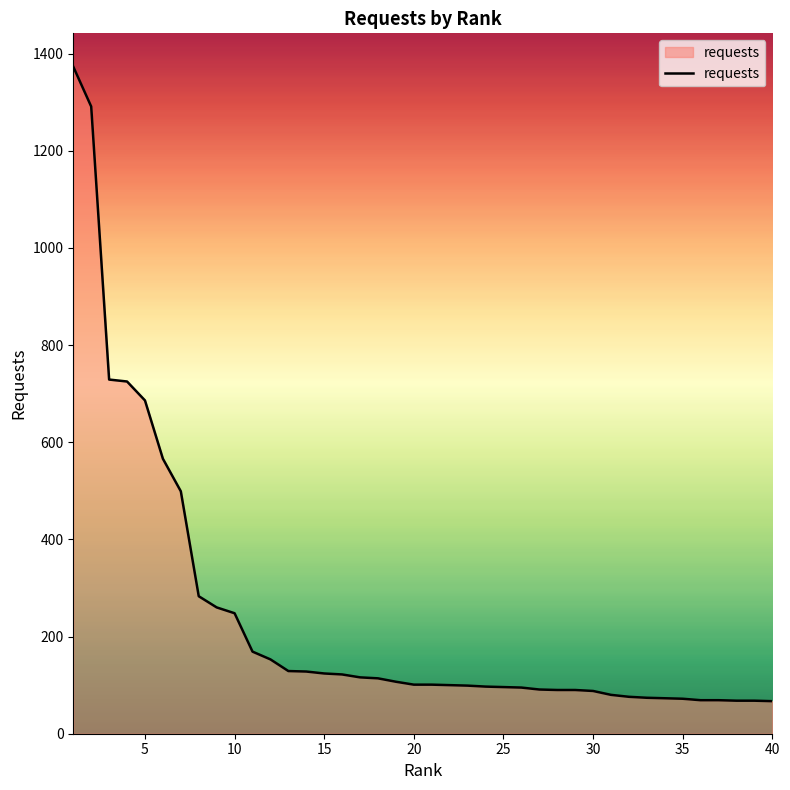

What is the minimum value shown in the chart?

67